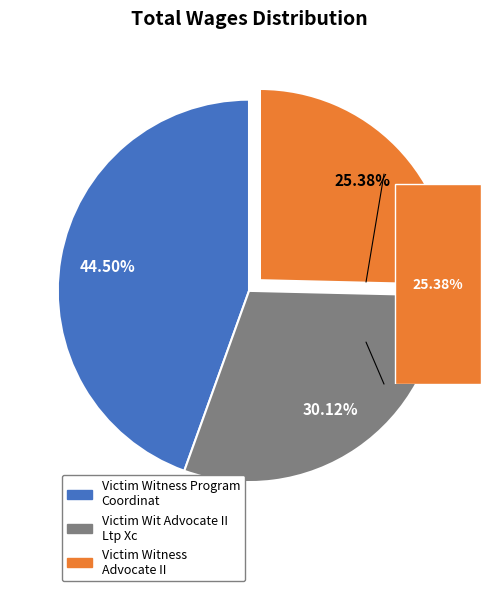

Is the sum of Victim Wit Advocate II  Ltp Xc and Victim Witness Program Coordinat greater than half?

Yes